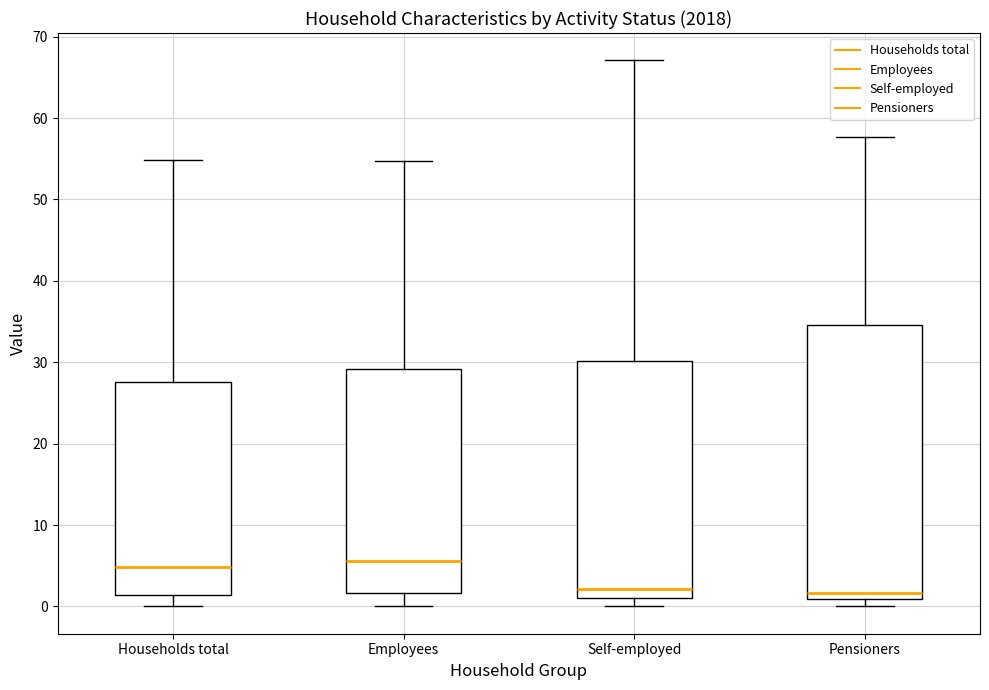

Reading left to right, transcribe this box plot: for each box, give where its median line is, the range the box spans, and where its two whiskers end, as read against the y-axis. The values are not printed on the chart, so give them approximately, as read against the axis.

Households total: median 5, box 1 to 28, whiskers 0 to 55
Employees: median 6, box 2 to 29, whiskers 0 to 55
Self-employed: median 2, box 1 to 30, whiskers 0 to 67
Pensioners: median 2, box 1 to 35, whiskers 0 to 58